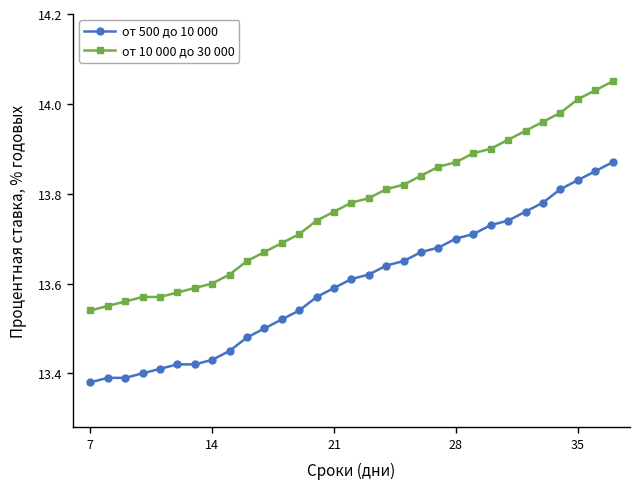

Rank the series by their maximum value, from highest to lowest.

от 10 000 до 30 000, от 500 до 10 000